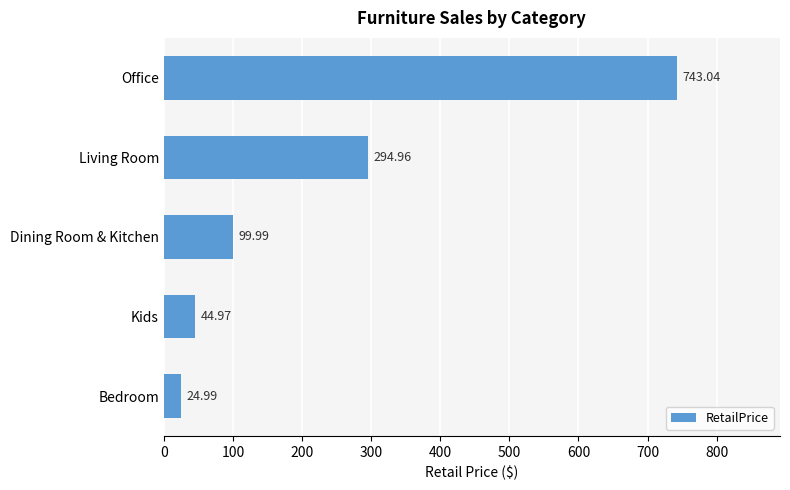

What is the maximum value shown in the chart?

743.0